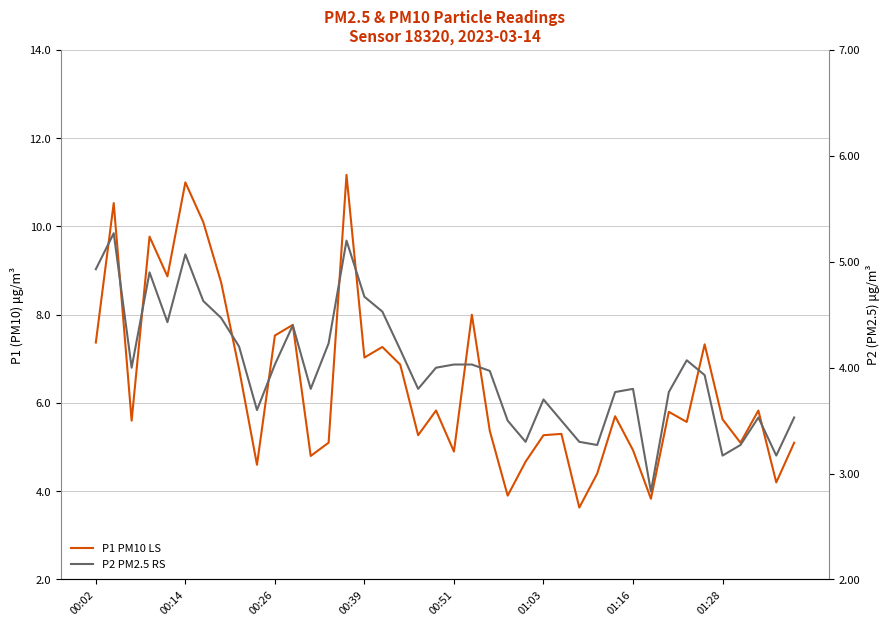

What are all the series names shown in the legend?

P1 PM10 LS, P2 PM2.5 RS